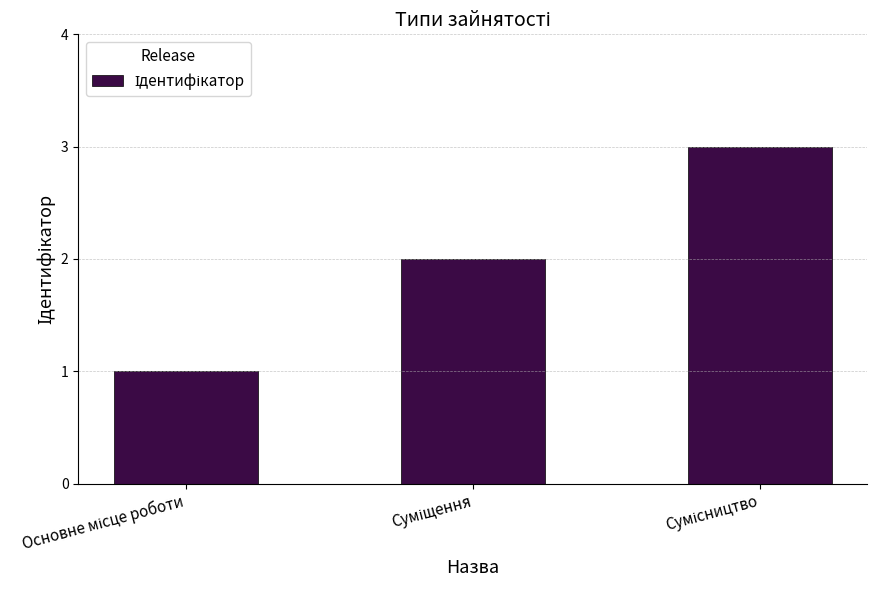

What is the greatest value displayed?

3